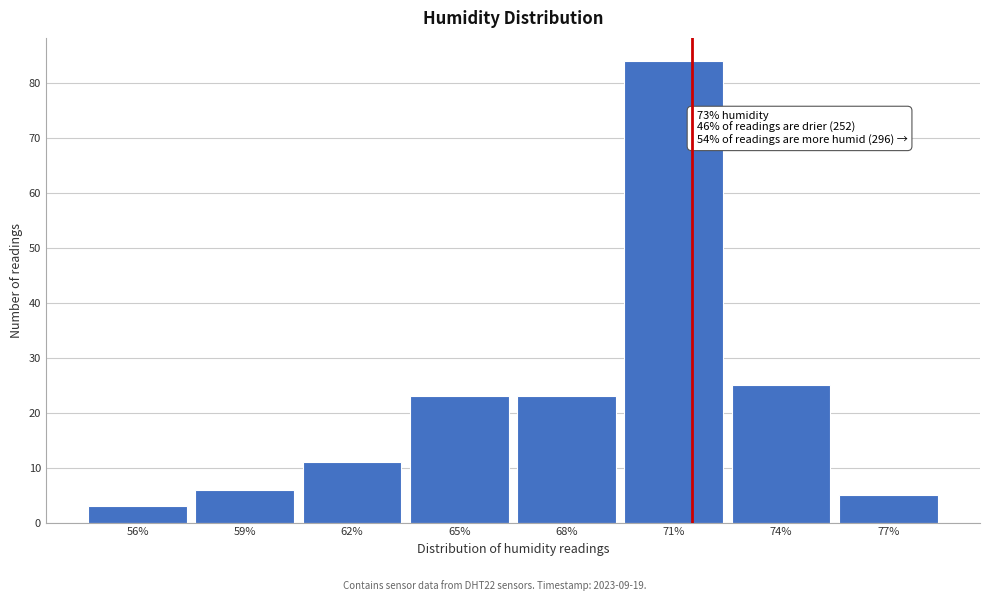

Reading left to right, extract all data points from this chart.

3	6	11	23	23	84	25	5